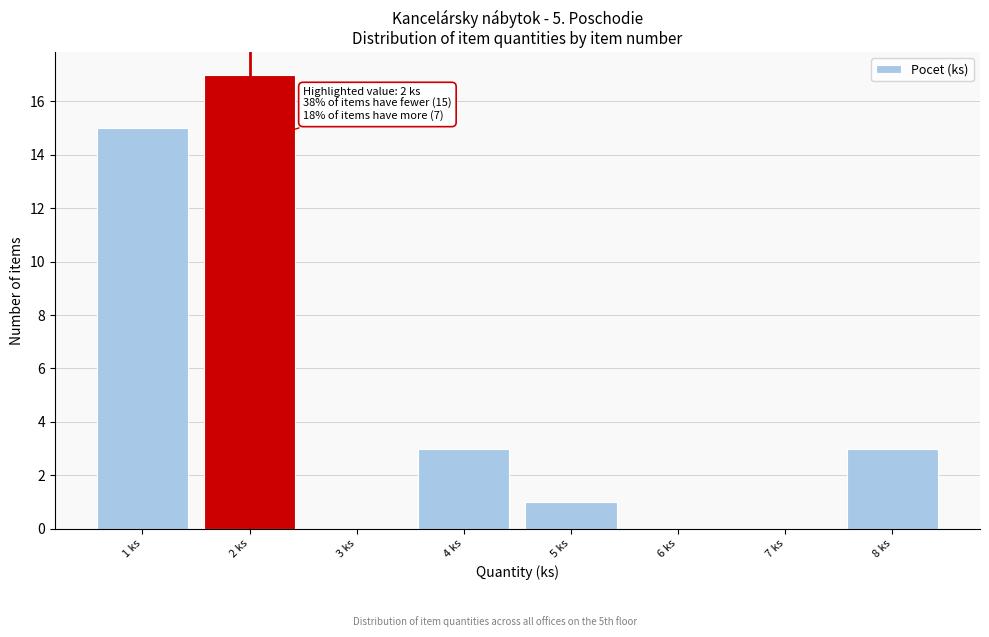

Reading left to right, what are all the values shown in this chart?

1 ks=15	2 ks=17	3 ks=0	4 ks=3	5 ks=1	6 ks=0	7 ks=0	8 ks=3